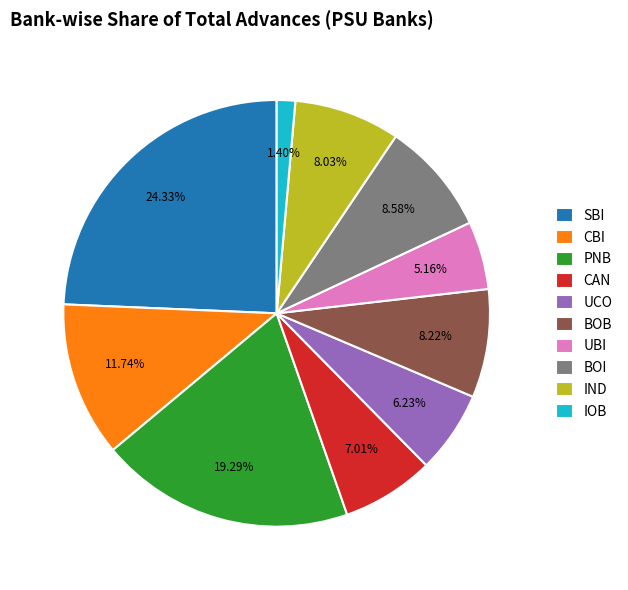

Is it true that UCO is 1% of the pie?

False